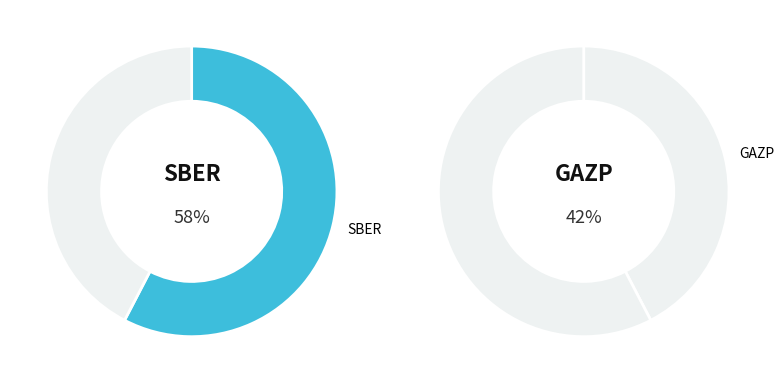

Does SBER represent more than half of the total?

Yes